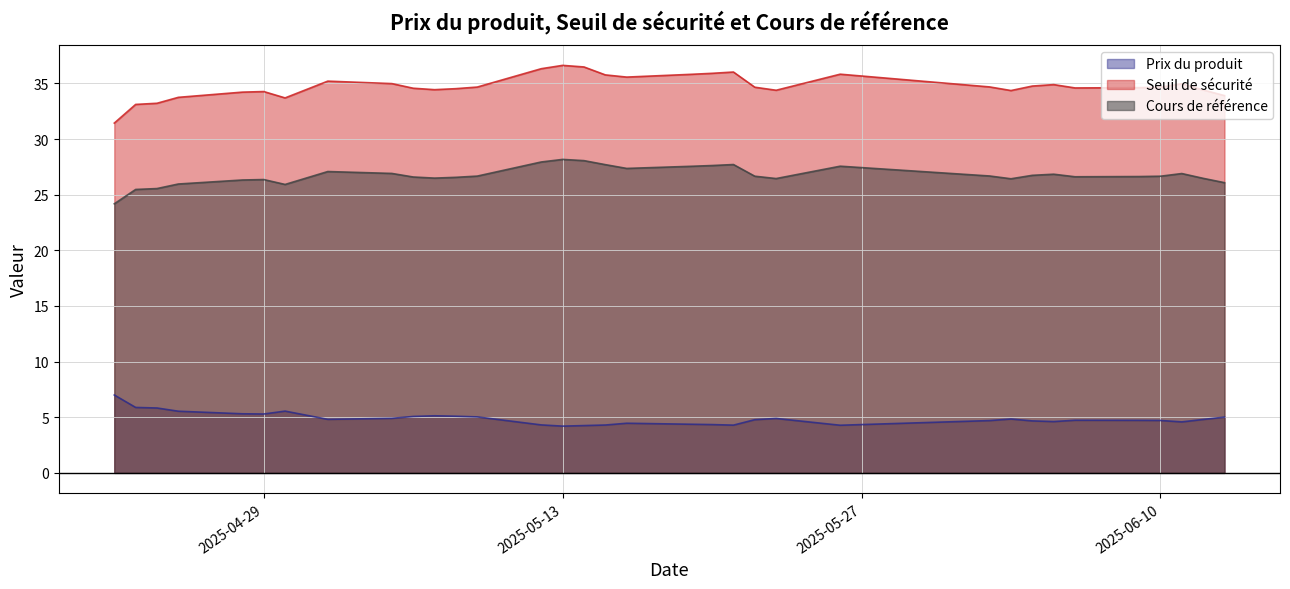

Rank the series by their maximum value, from highest to lowest.

Seuil de sécurité, Cours de référence, Prix du produit